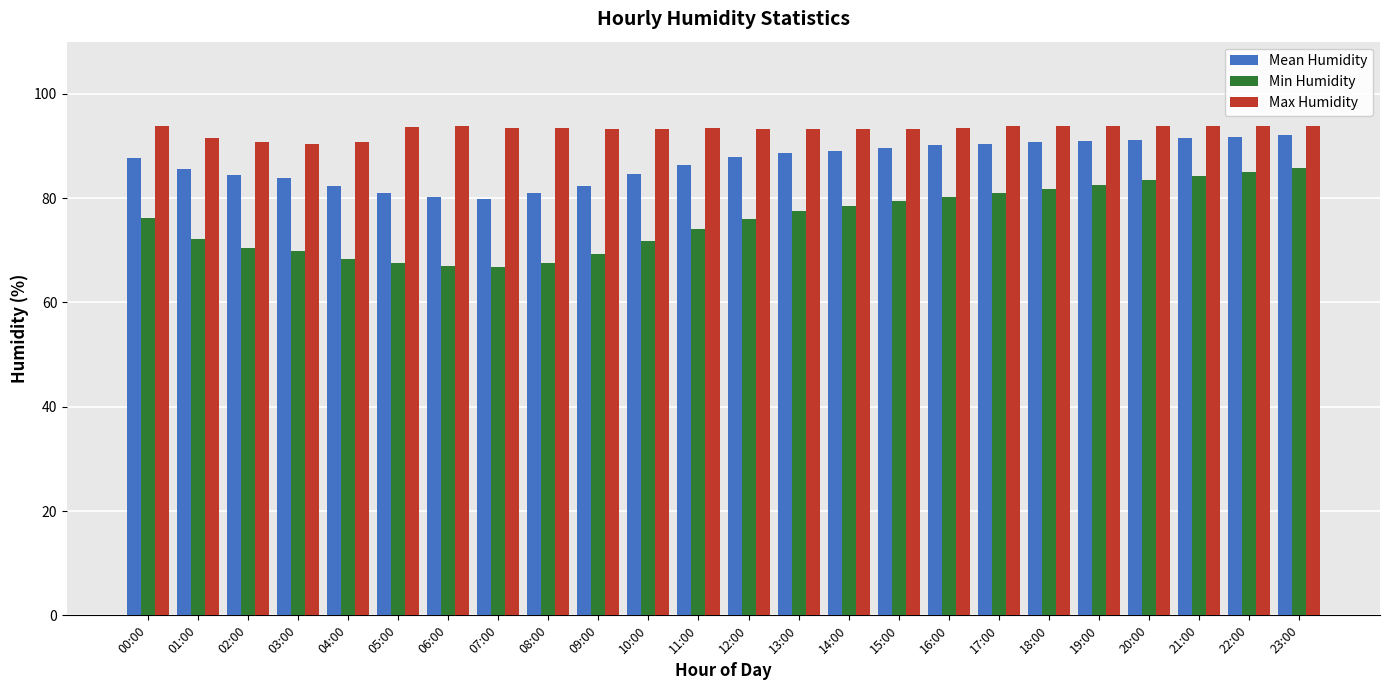

What is the label of the 7th bar from the left?

06:00